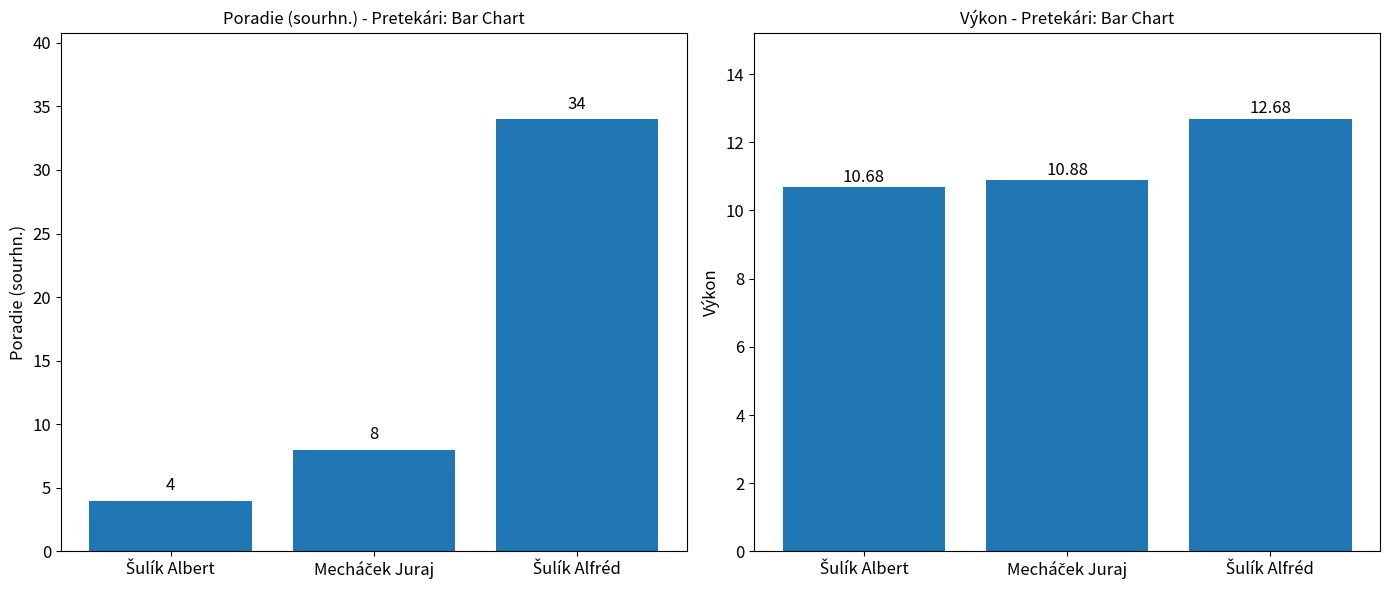

Which category has the highest value in the Poradie (sourhn.) series?

Šulík Alfréd